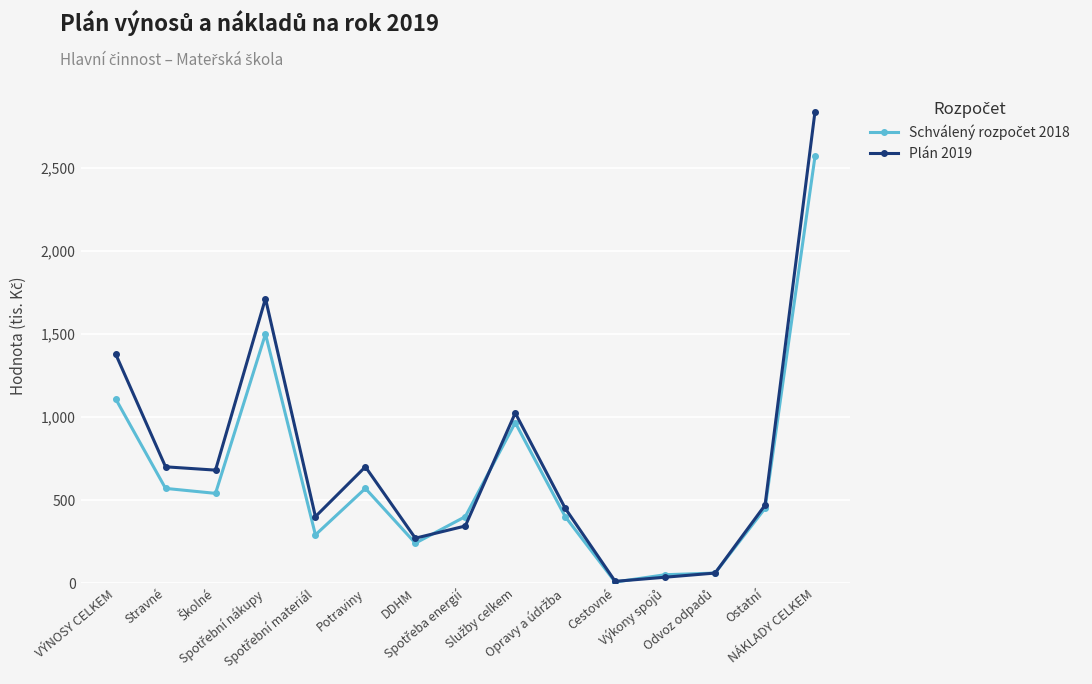

Which series has the largest range (max minus min)?

Plán 2019